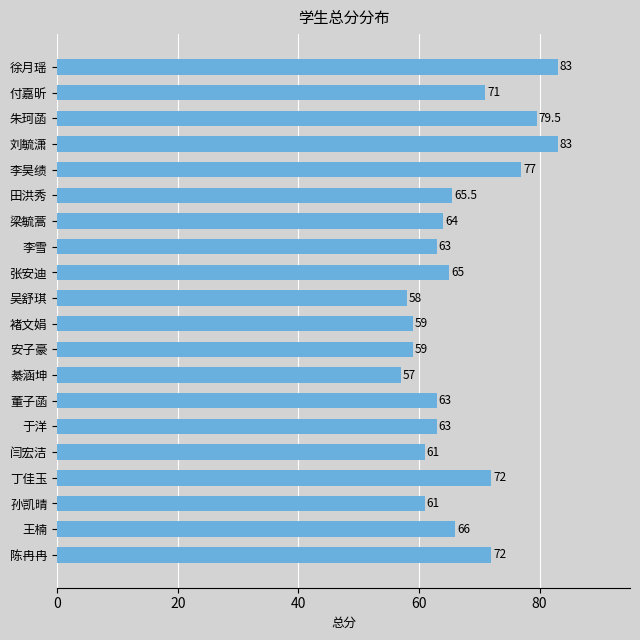

What is the difference between the maximum and minimum values?

26.0